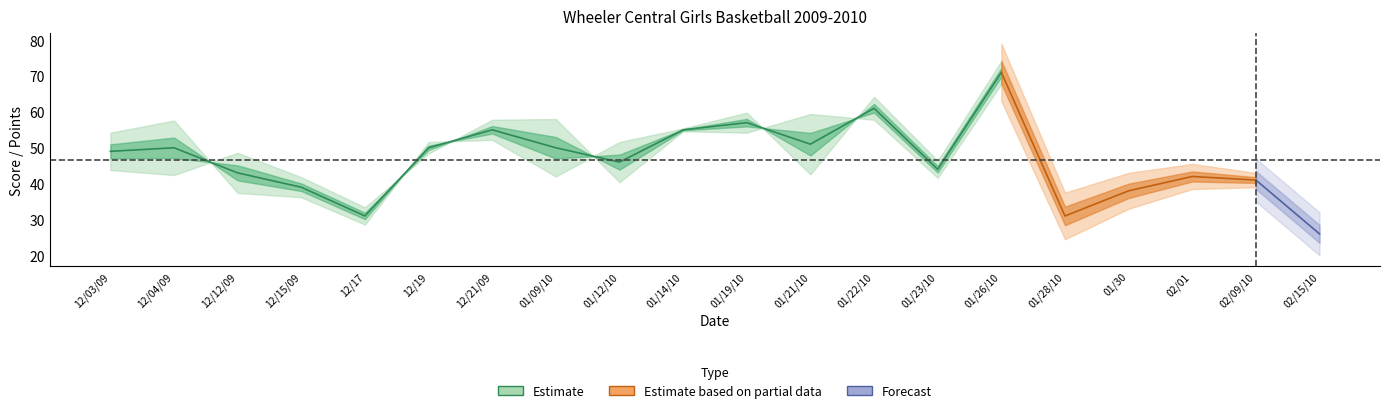

What is the total value across all series at 5?

132